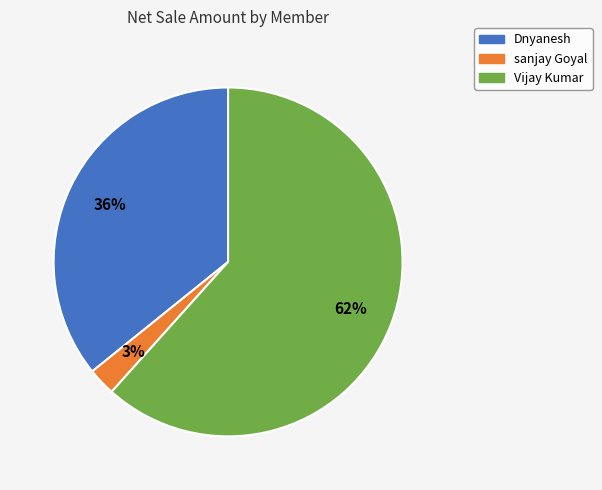

To the nearest percent, what is the average slice percentage?

33%